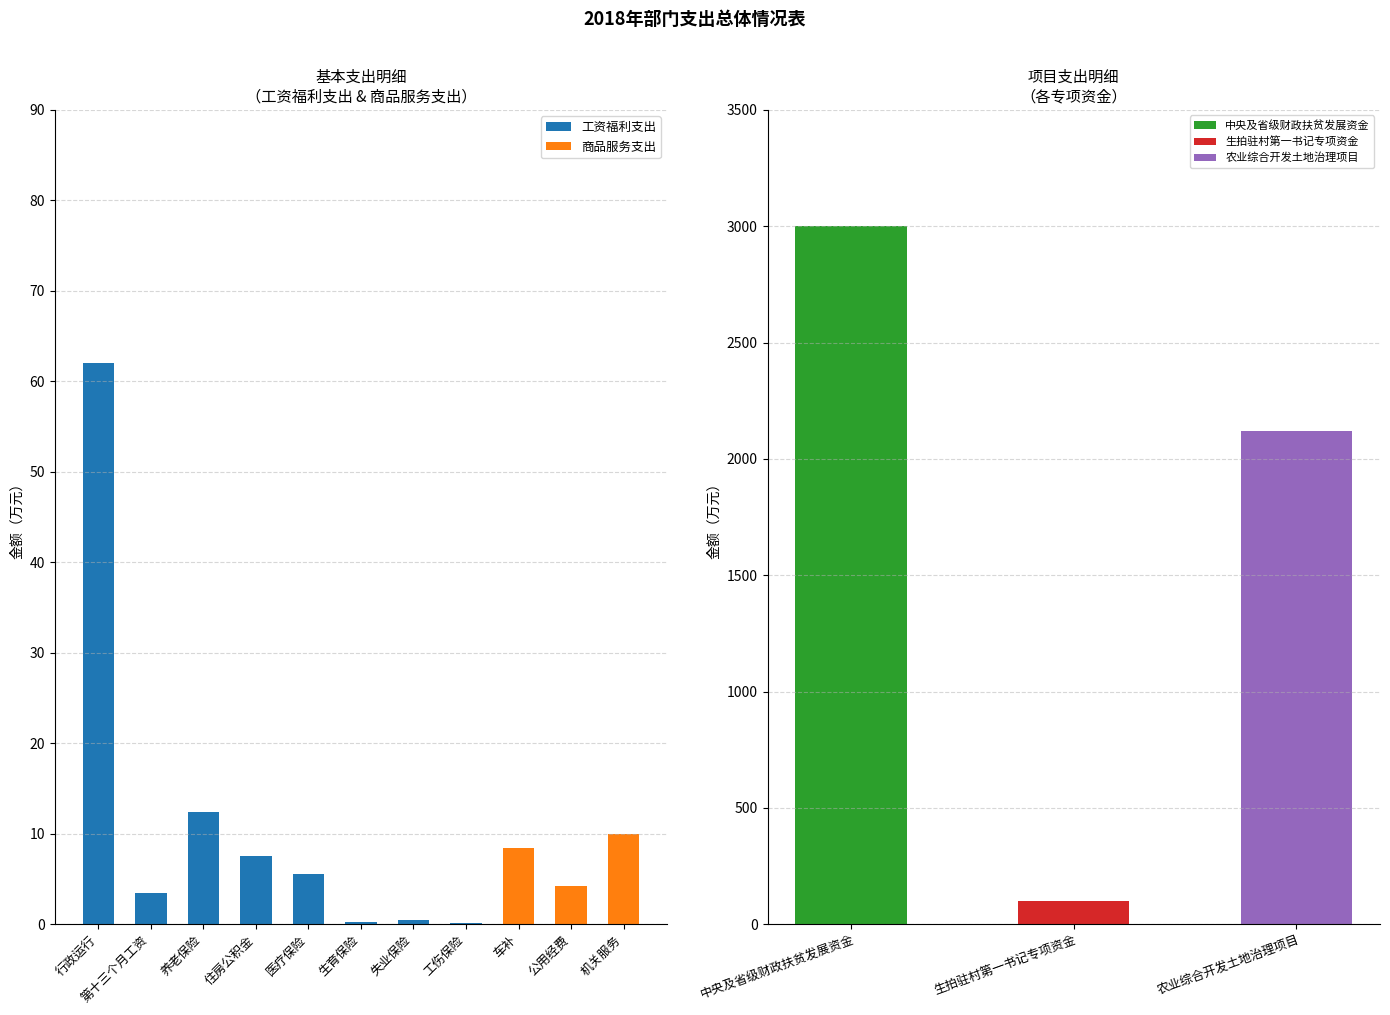

How many values in the 商品服务支出 series exceed 0?

3